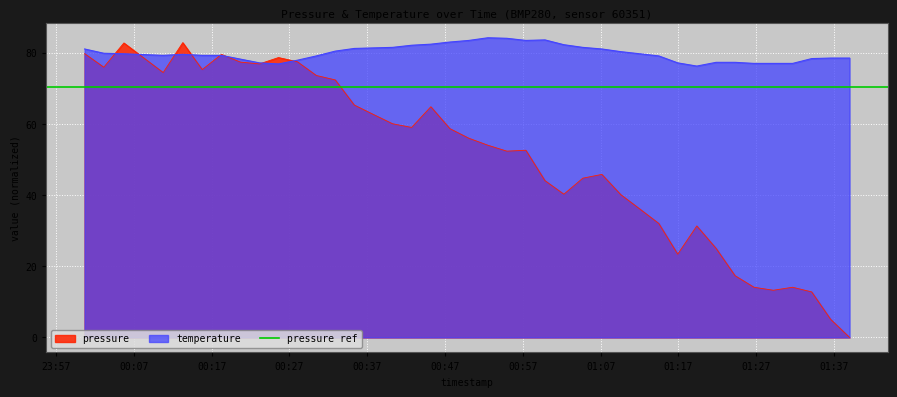

Where does the pressure series first go above 55?

2022-11-14T00:00:40